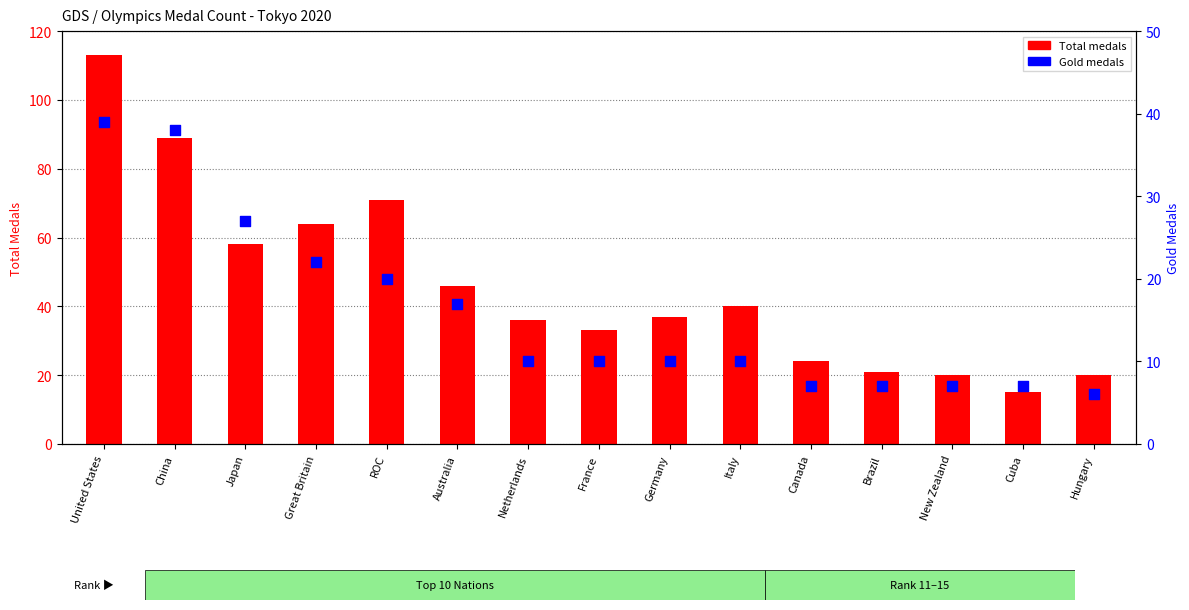

Which series has the widest spread of Y values?

Total medals